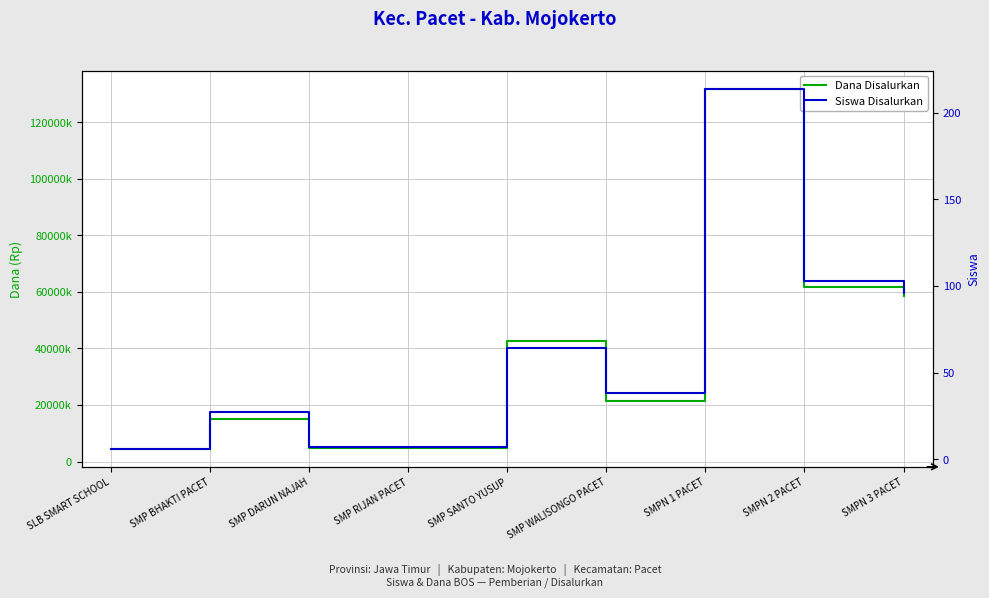

True or false: Siswa Disalurkan and Dana Disalurkan intersect in this chart.

False